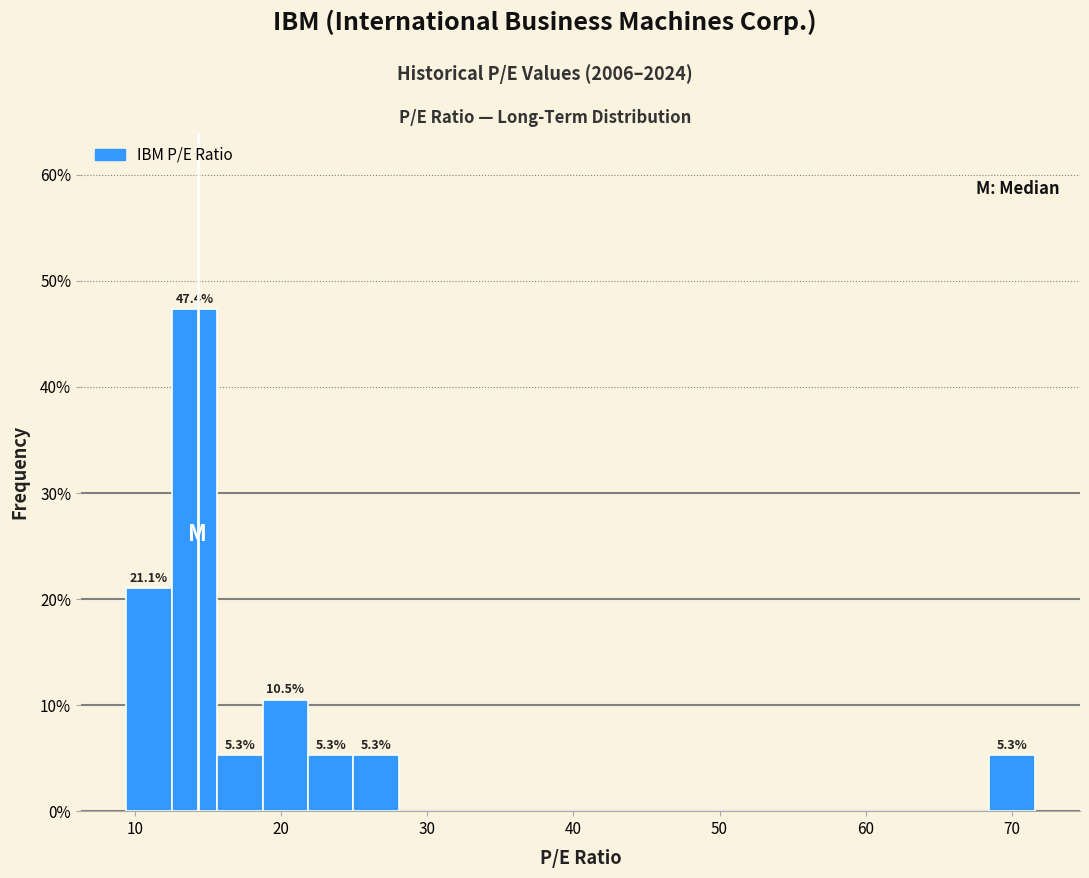

Around what value on the x-axis is the tallest bar? Give the approximate position of its centre, as read against the axis.

14